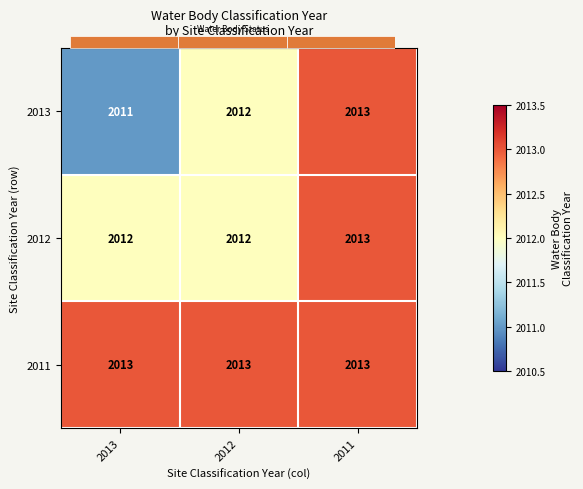

What is the maximum value for 2012?

2013